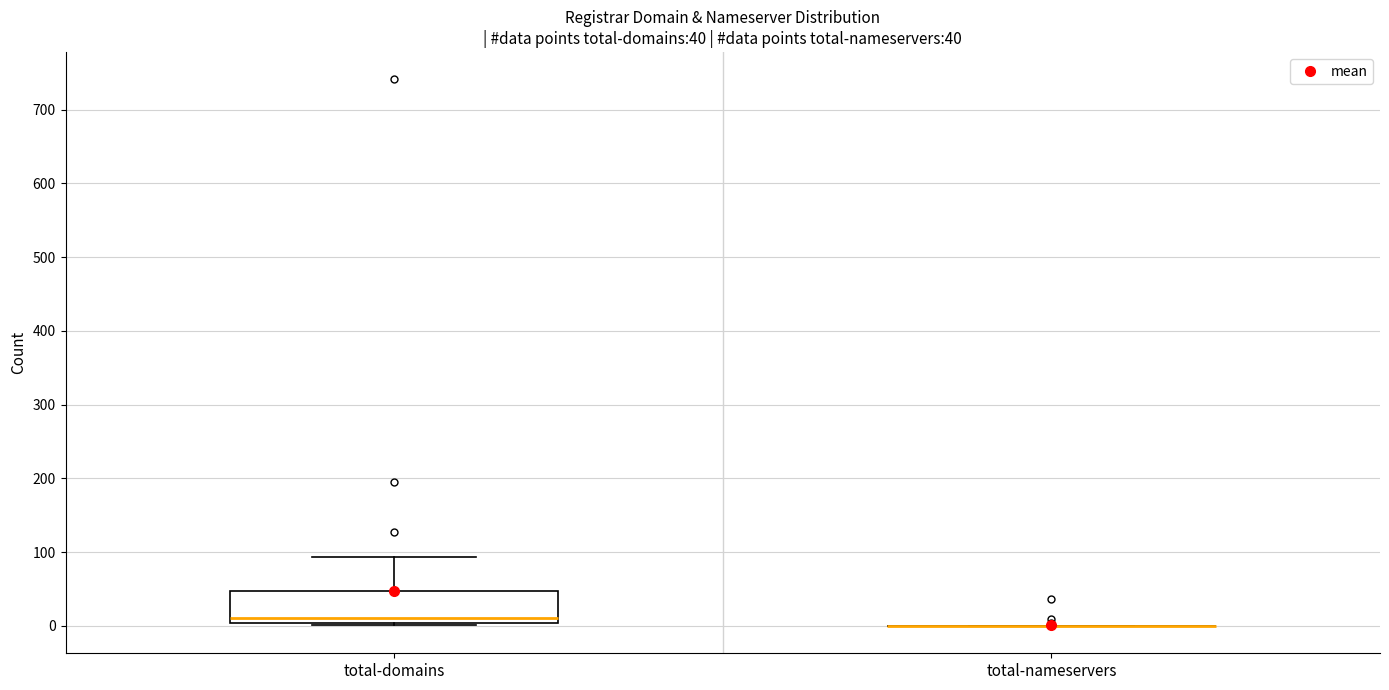

Comparing the boxes themselves (not the whiskers), which one is the tallest?

total-domains